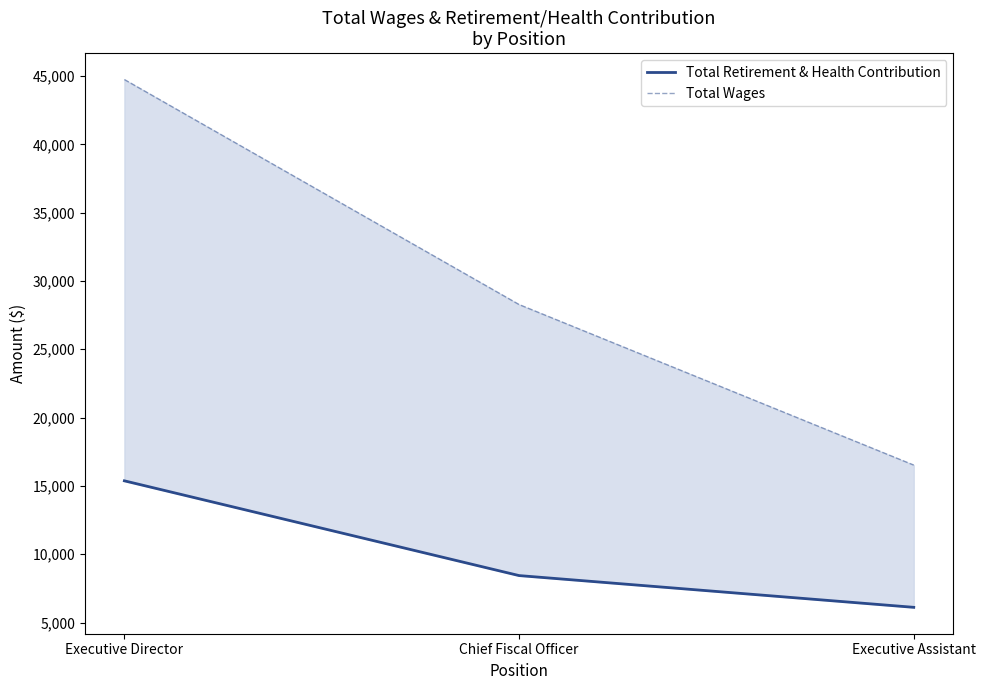

True or false: Total Wages has a value of 19532 at Executive Director.

False